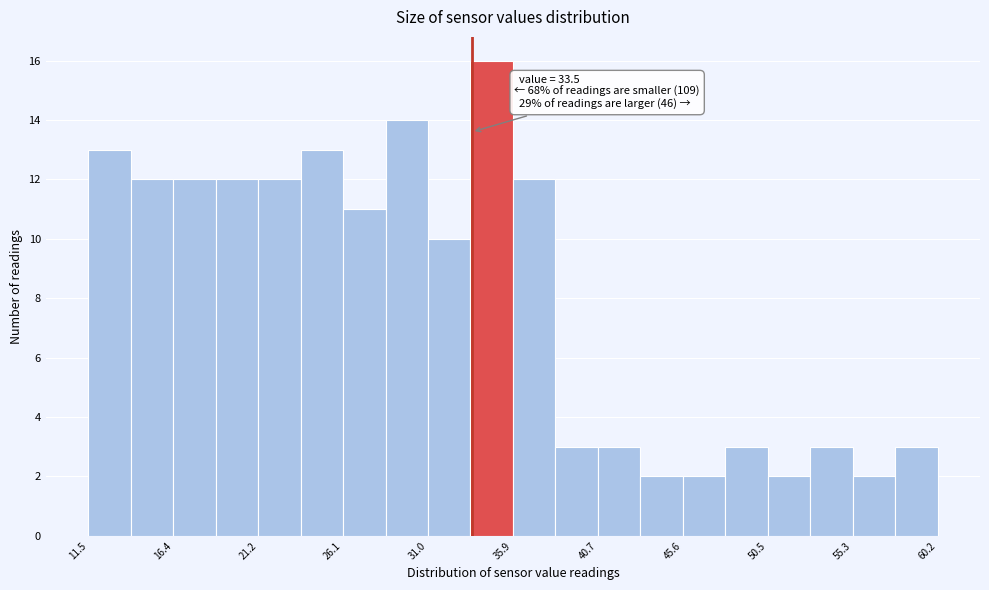

Which range on the x-axis has the tallest bar?

33.5 to 36.0